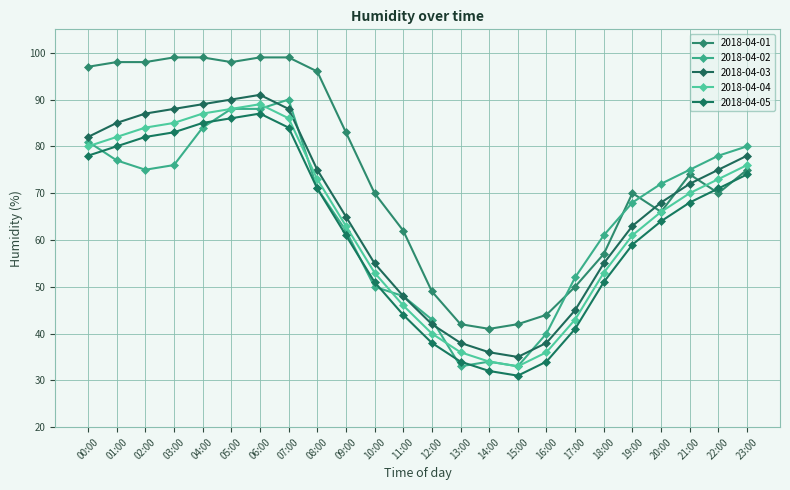

How many times do 2018-04-01 and 2018-04-05 cross each other?

2